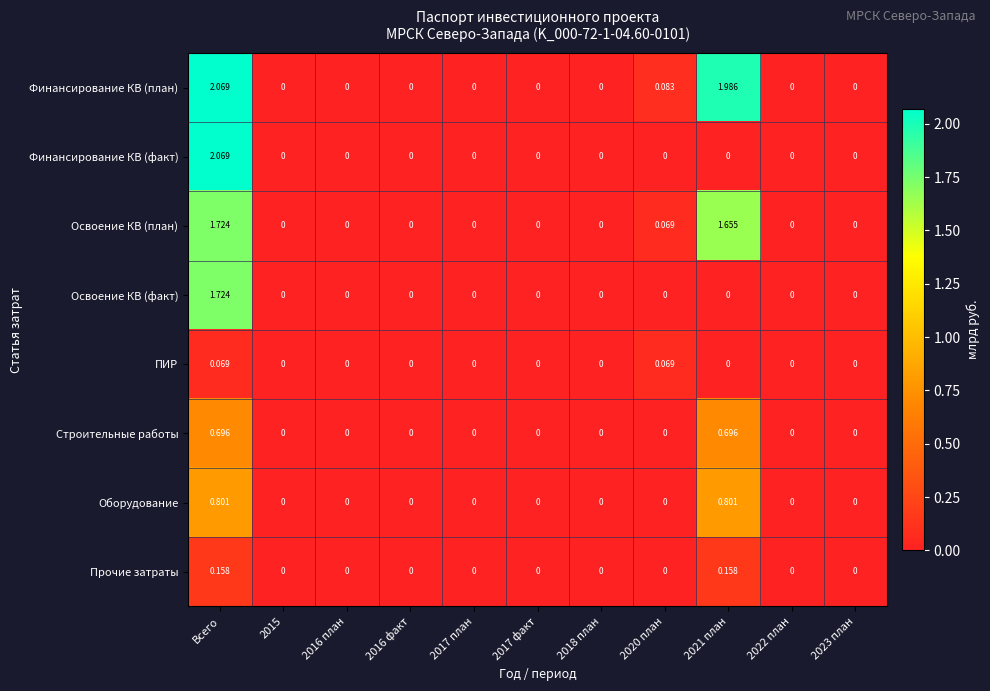

At which category is the sum across all series the highest?

Всего